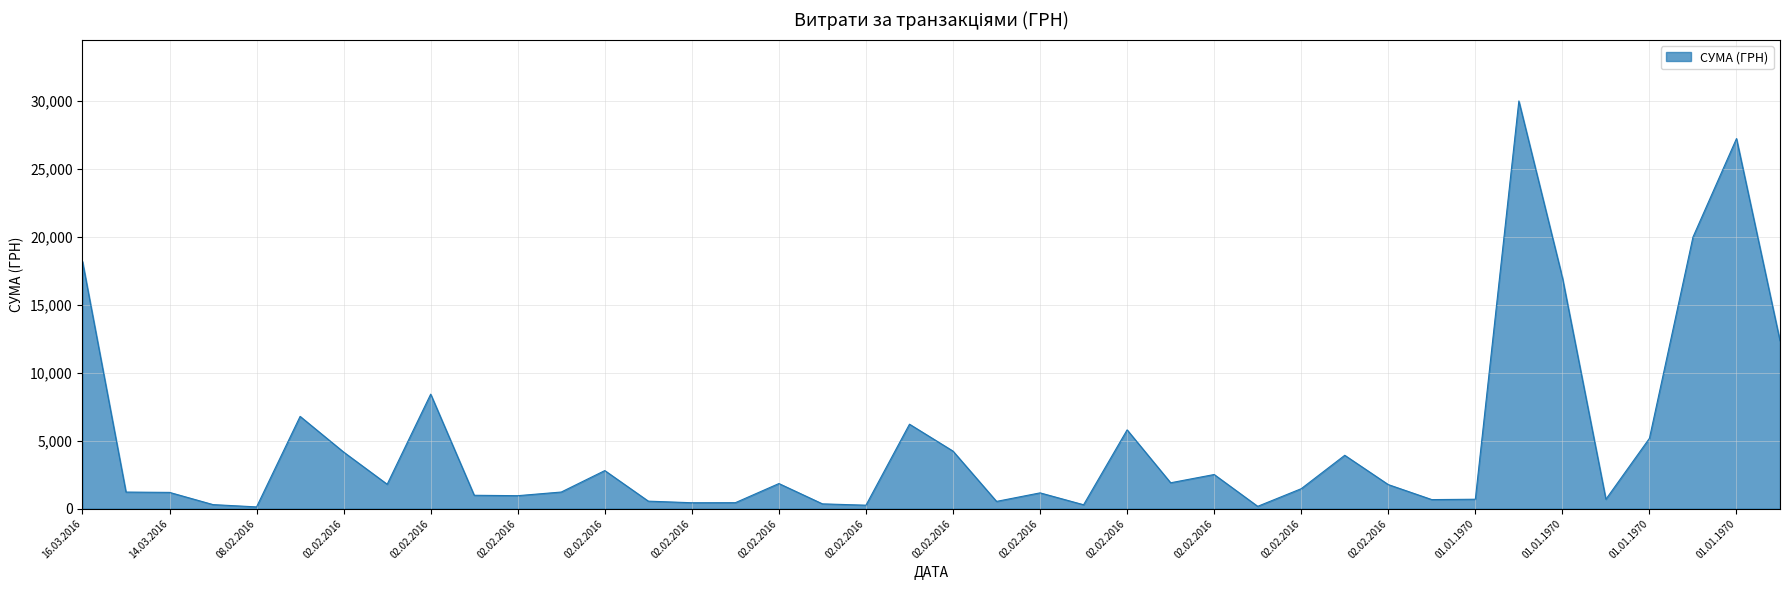

What is the difference between the maximum and minimum values?

29834.3